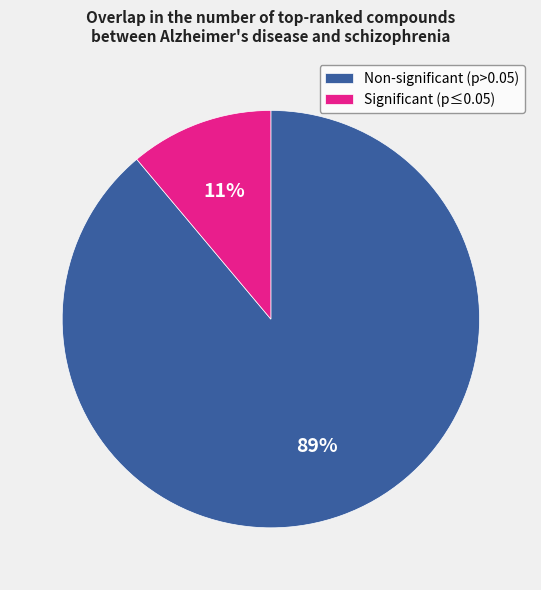

Is the sum of Non-significant (p>0.05) and Significant (p≤0.05) greater than half?

Yes